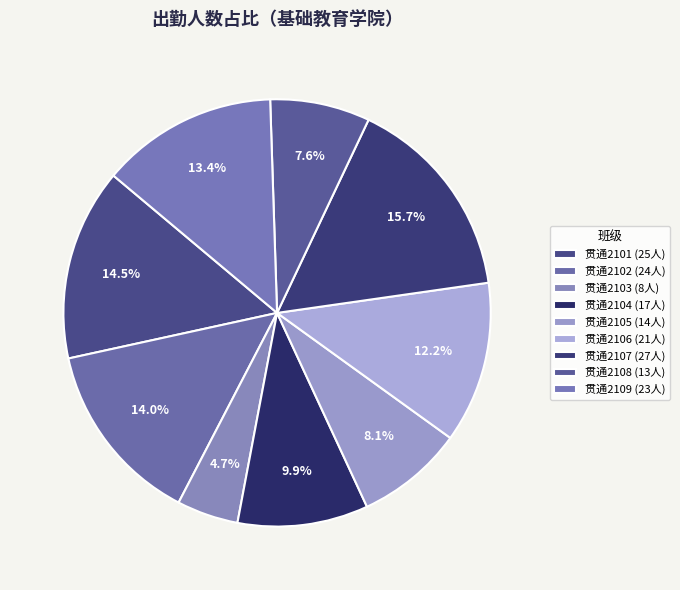

How many segments does this pie chart have?

9